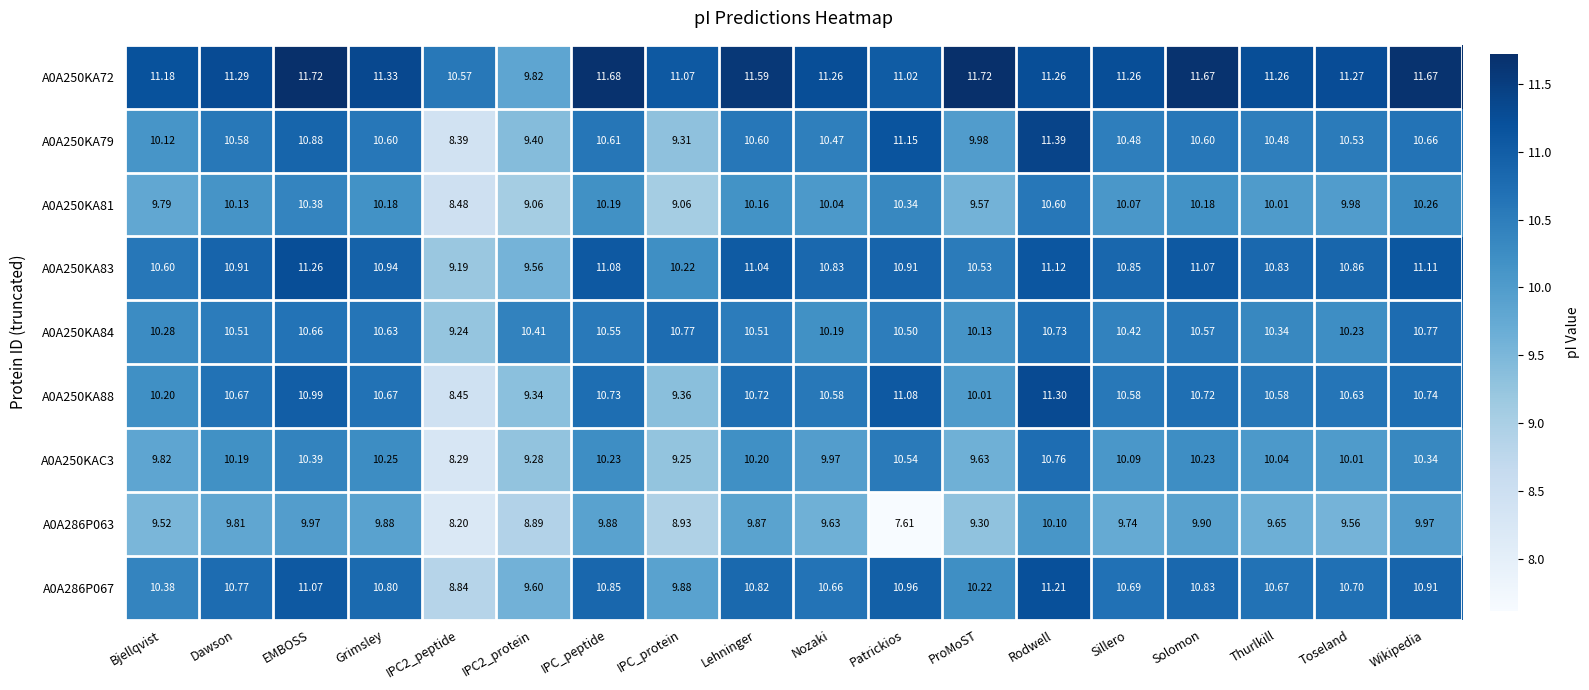

At which label does A0A250KA81 reach its peak?

Rodwell